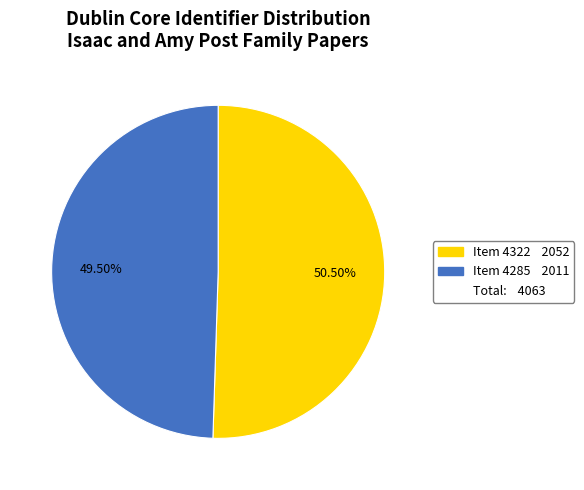

Is there a majority slice in this chart?

Yes